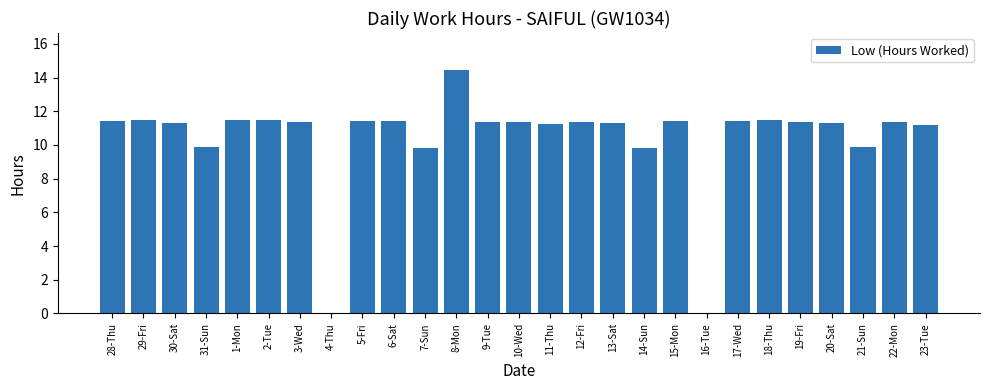

How many values exceed 11?

21